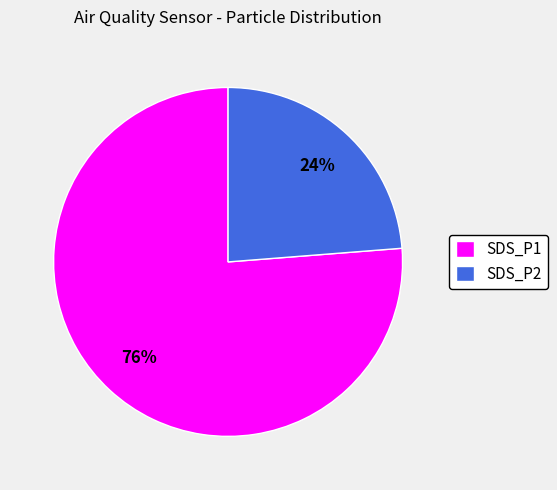

To the nearest percent, what is the difference between the largest and smallest slice percentages?

52%